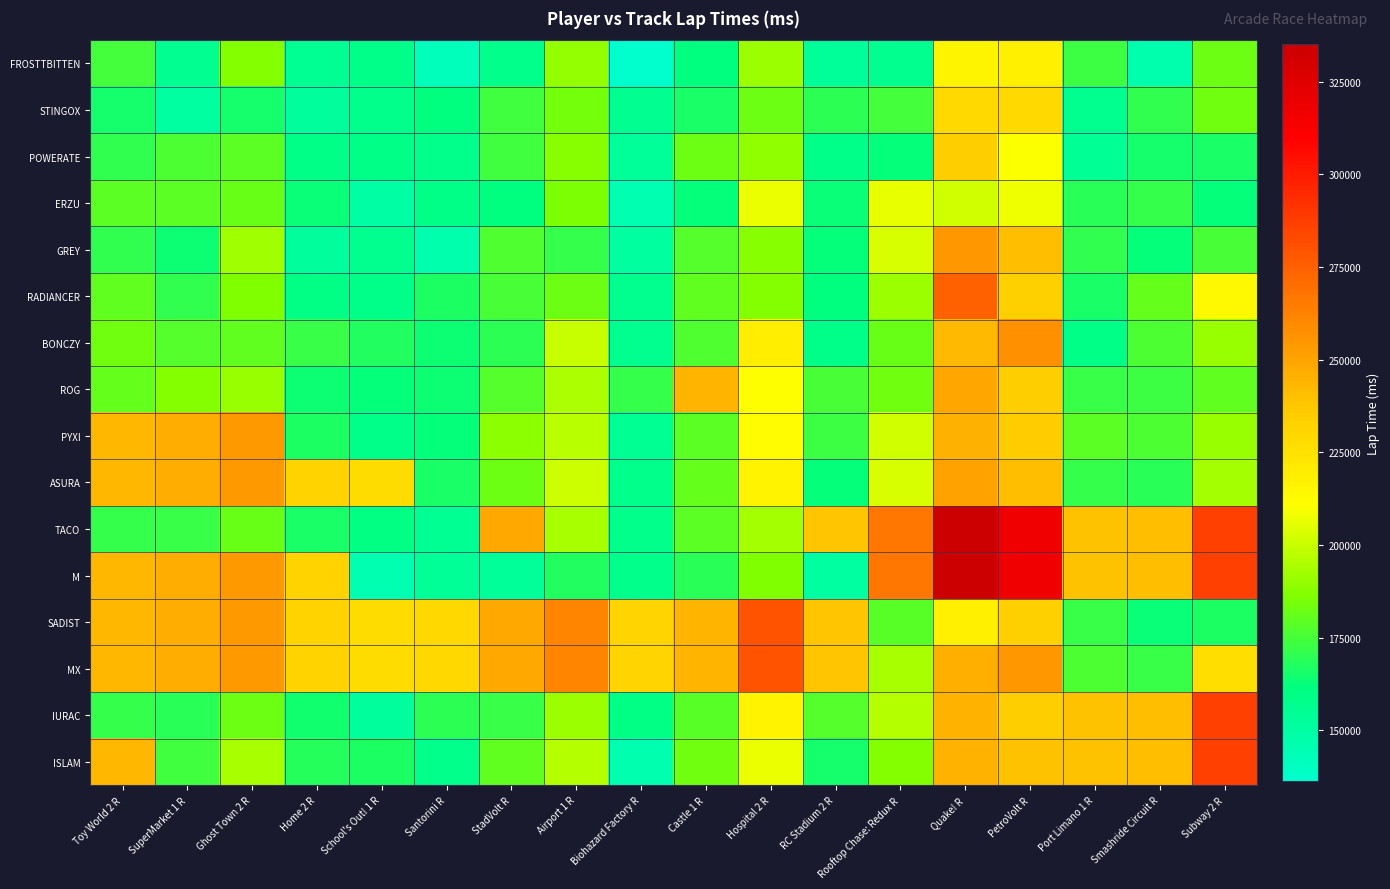

Rank the series by their maximum value, from highest to lowest.

TACO, M, IURAC, ISLAM, SADIST, MX, RADIANCER, BONCZY, GREY, PYXI, ASURA, ROG, POWERATE, STINGOX, FROSTTBITTEN, ERZU